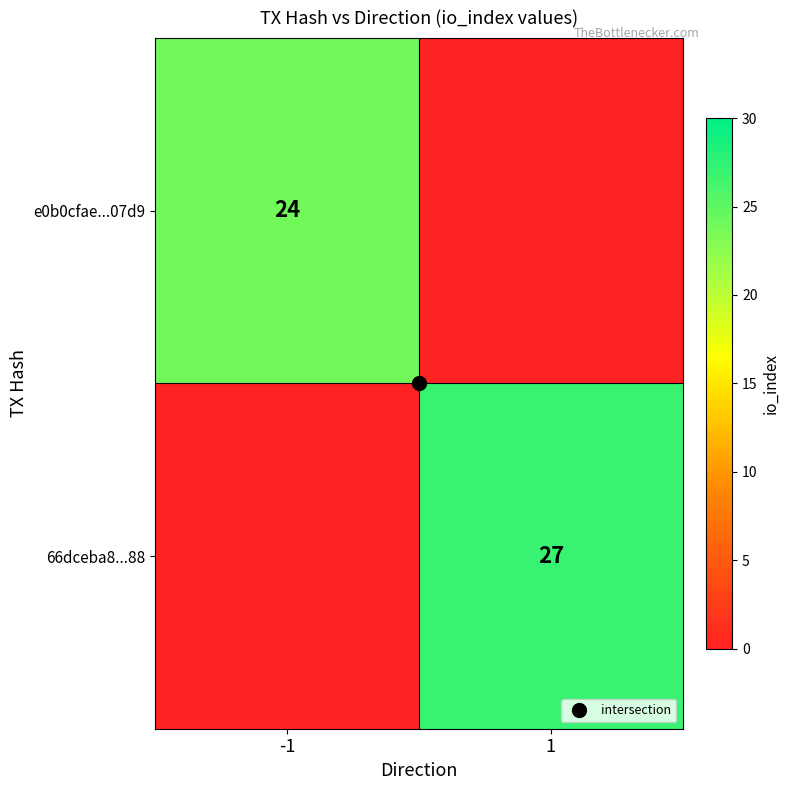

Which series has the largest range (max minus min)?

66dceba8...88